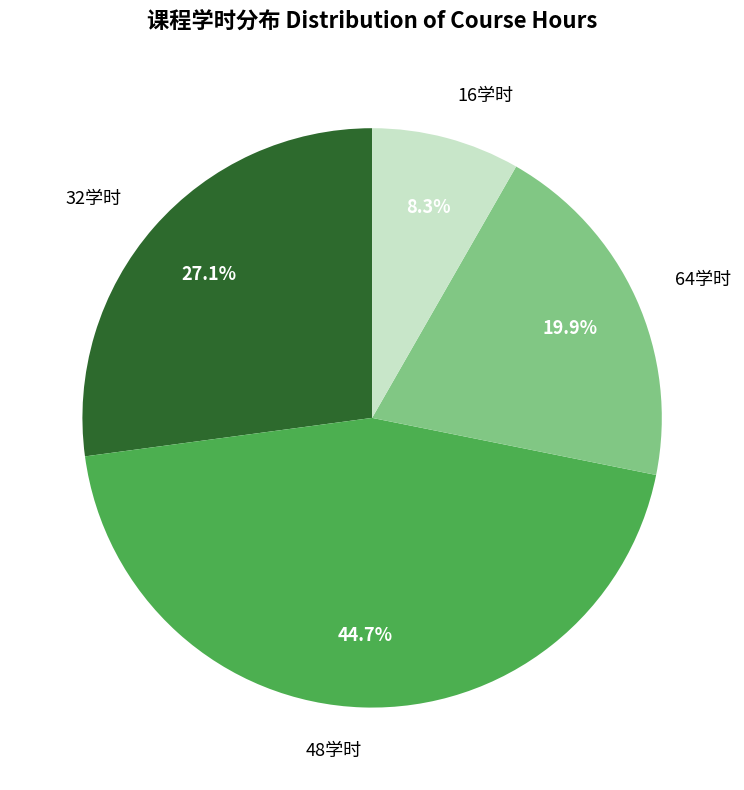

Is there a majority slice in this chart?

No